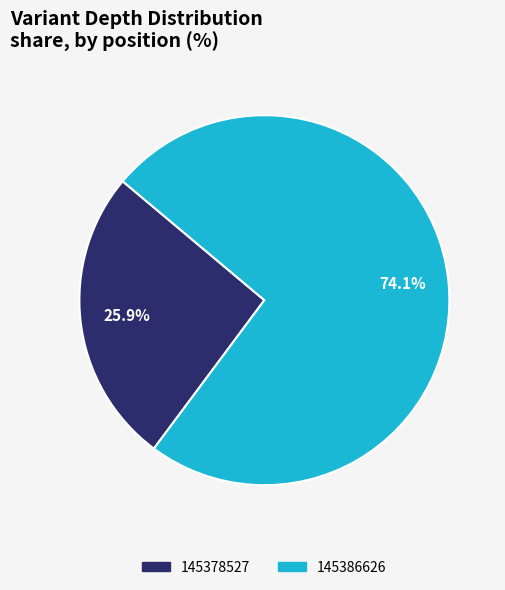

True or false: 145378527 accounts for 26% of the total.

True